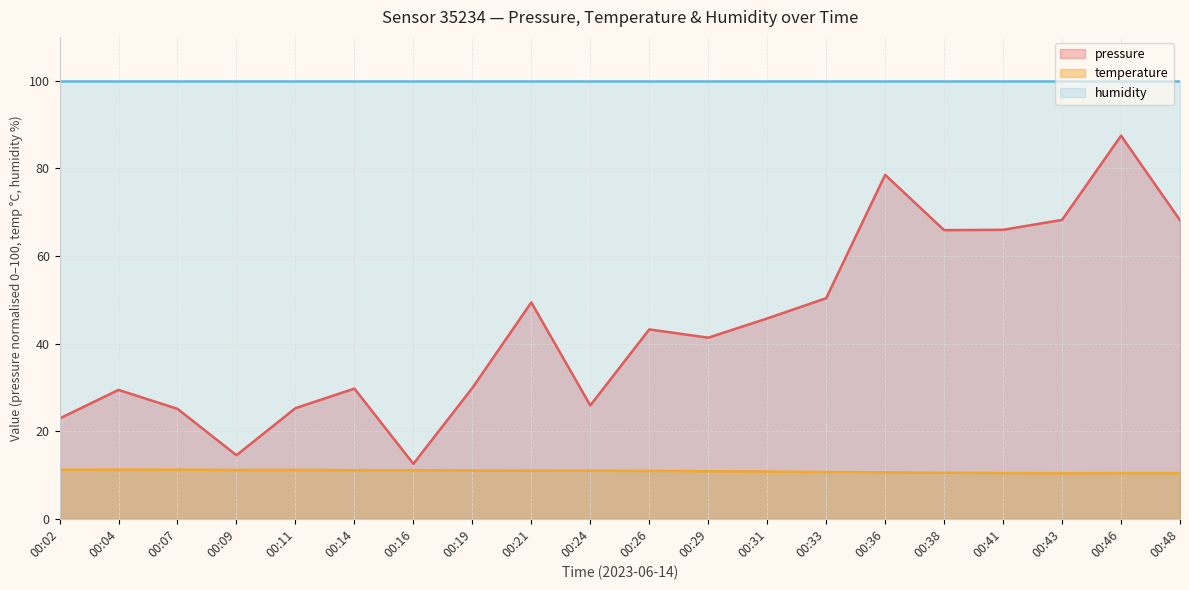

Which series has the widest spread of values?

pressure